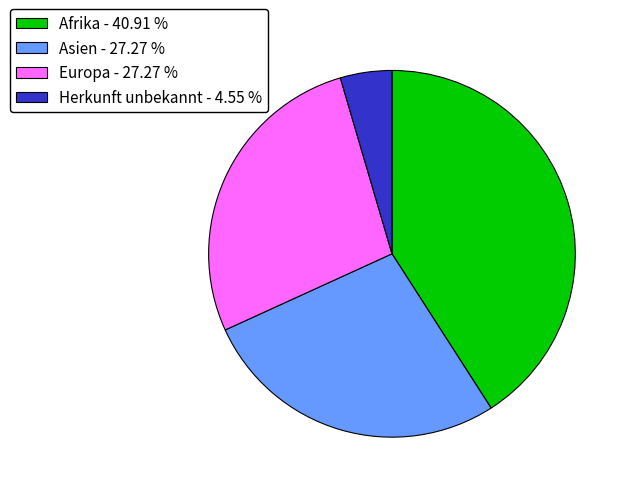

Is it true that Asien is 27% of the pie?

True